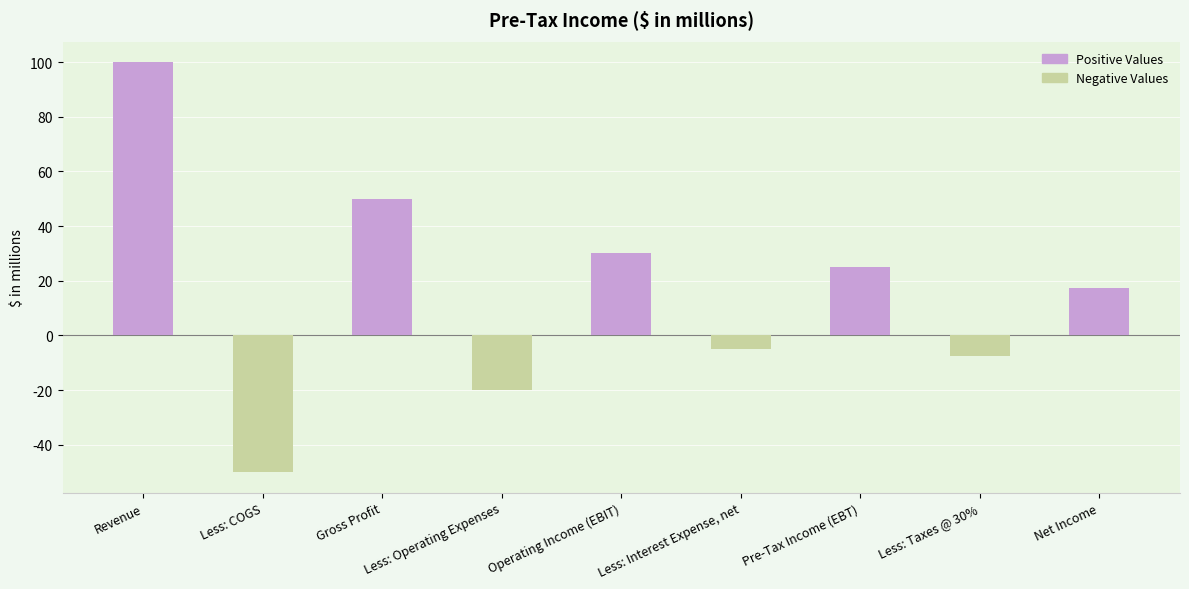

At which label is the value closest to 25?

Pre-Tax Income (EBT)